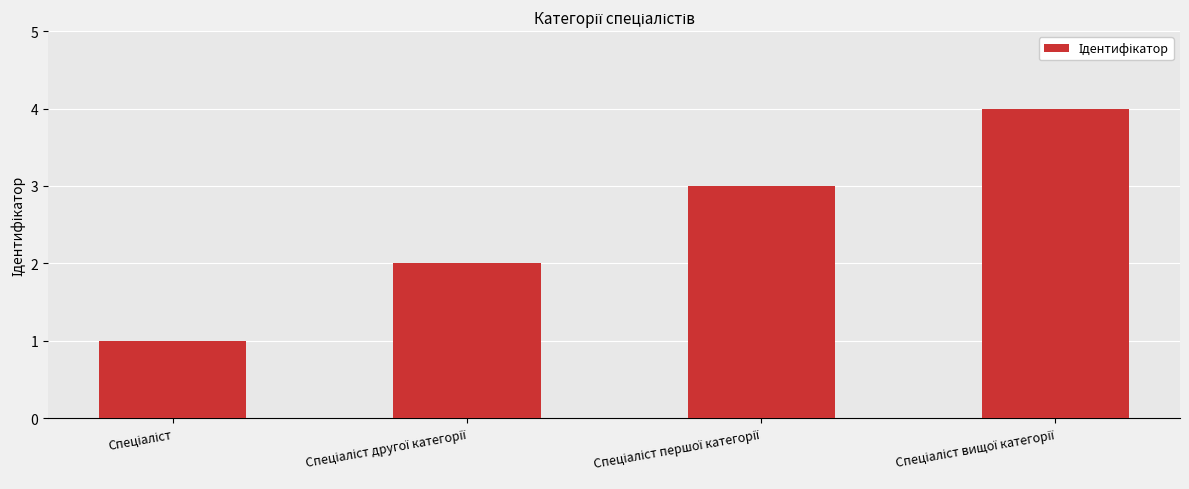

What is the difference between the maximum and minimum values?

3